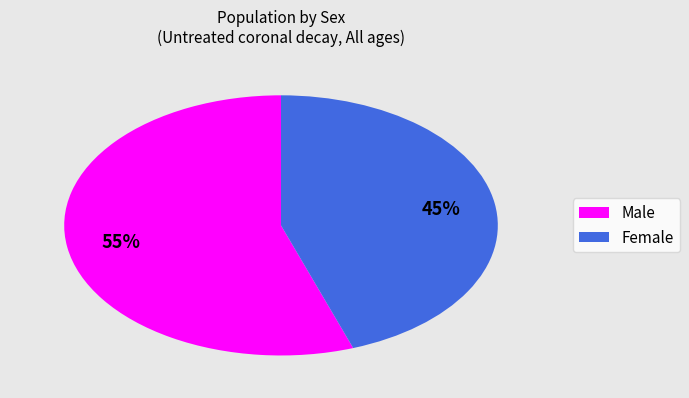

To the nearest percent, what is the average slice percentage?

50%